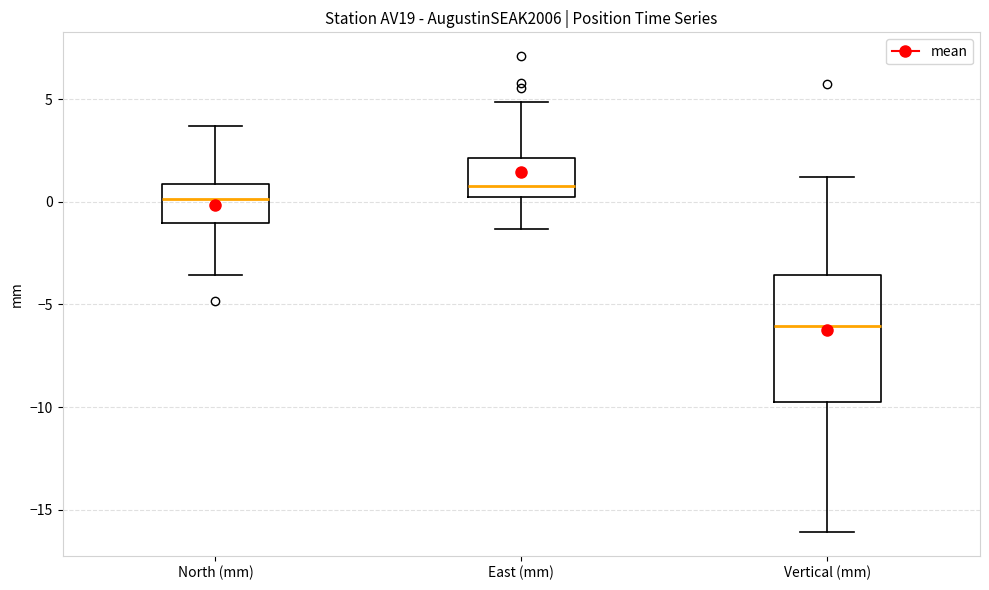

Which box has the lowest median line?

Vertical (mm)